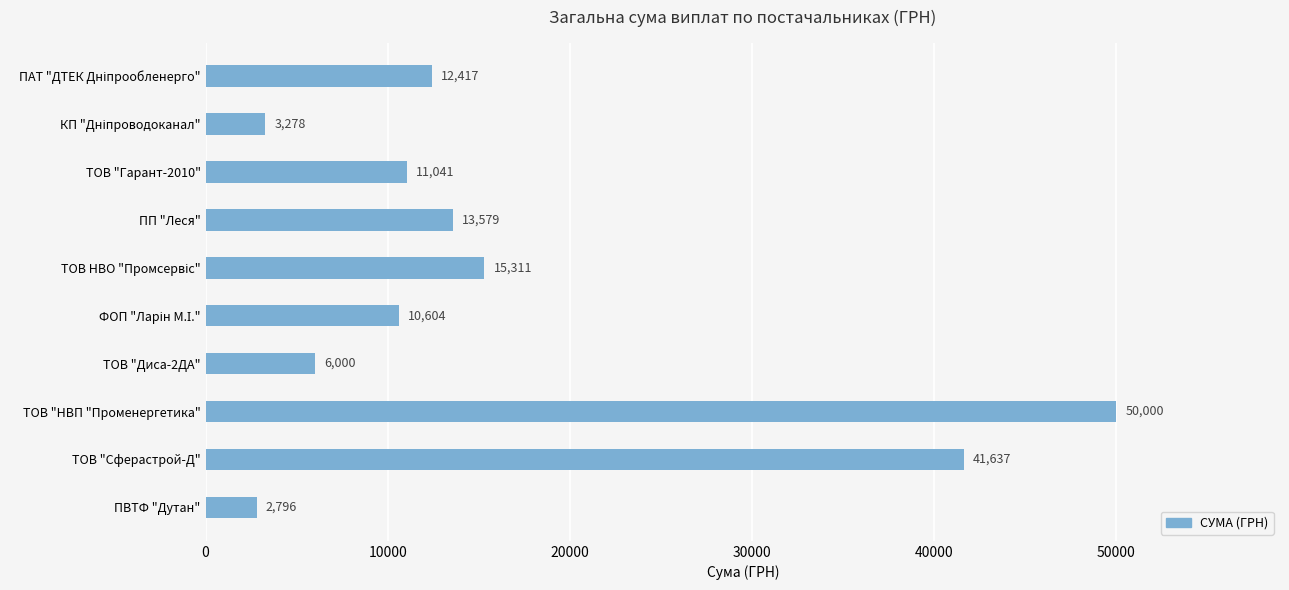

What is the value of the 7th bar from the top?

6000.0